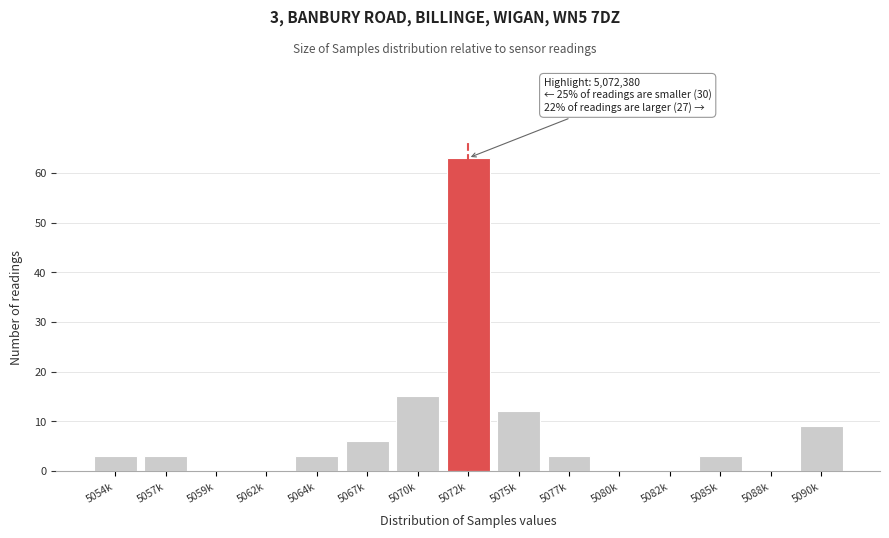

Reading right to left, transcribe all the data shown in this chart.

5090k=9	5088k=0	5085k=3	5082k=0	5080k=0	5077k=3	5075k=12	5072k=63	5070k=15	5067k=6	5064k=3	5062k=0	5059k=0	5057k=3	5054k=3